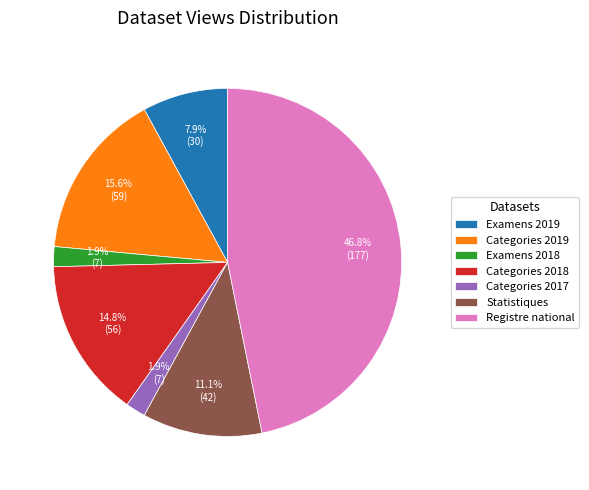

To the nearest percent, what is the average slice percentage?

14%